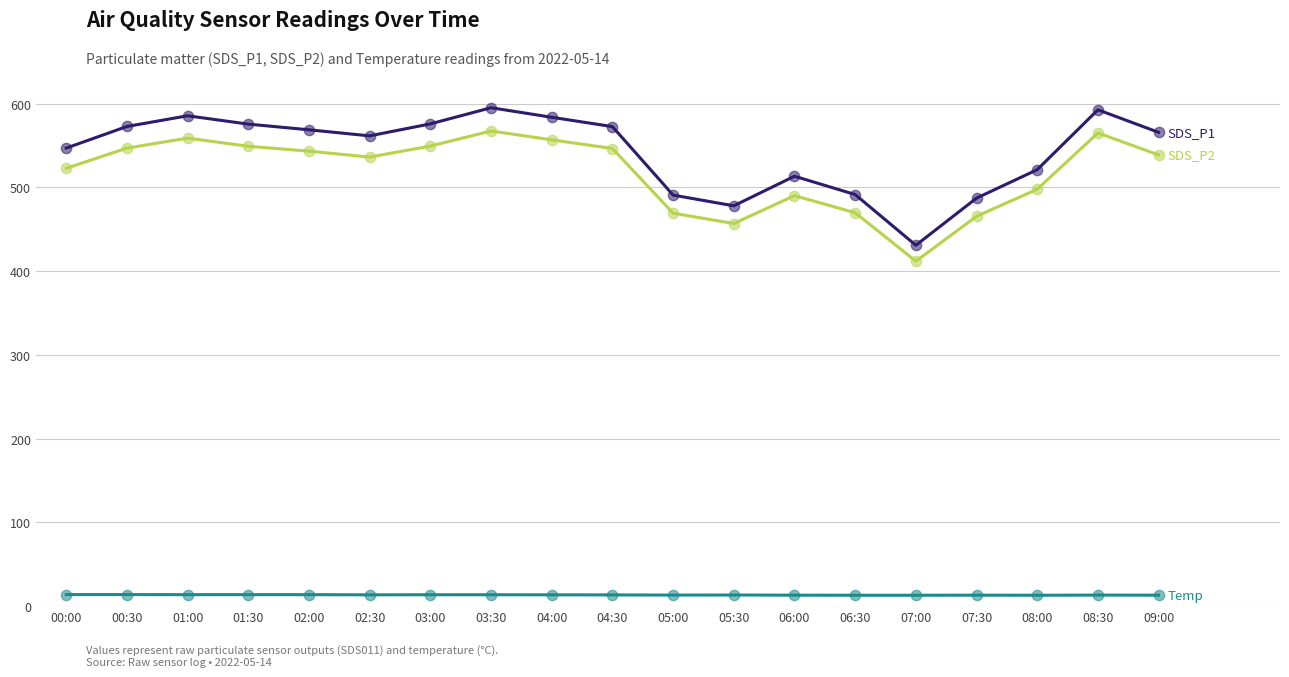

What is the total value across all series at 08:30?

1171.1